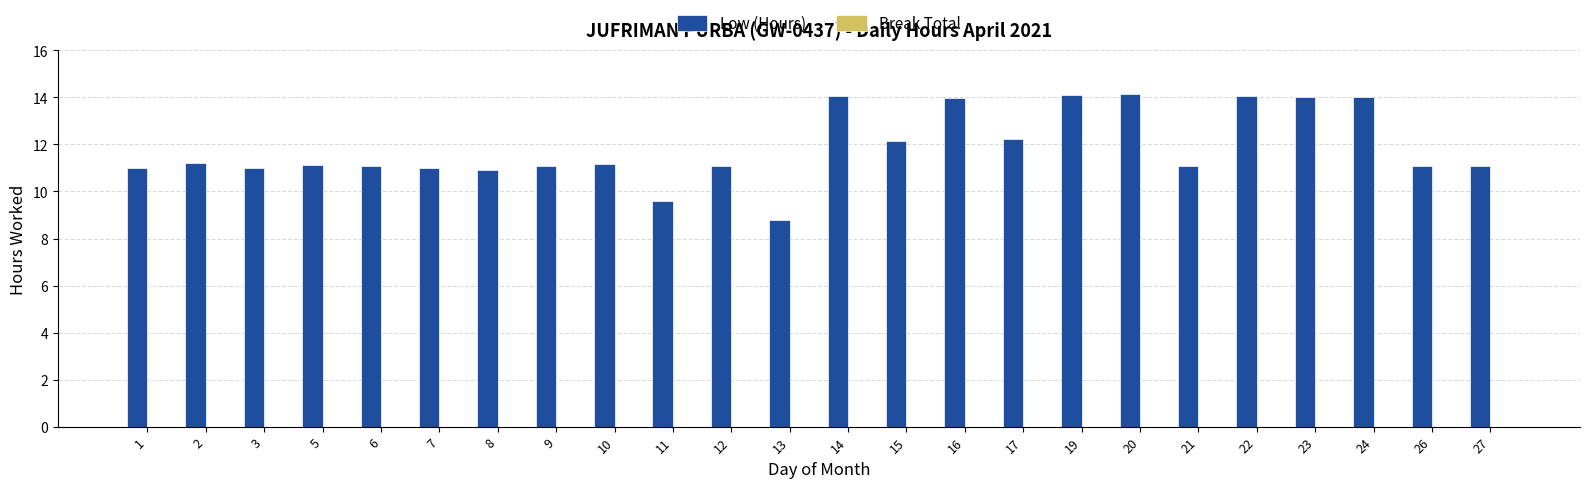

Which has a higher value, 14 or 11?

14